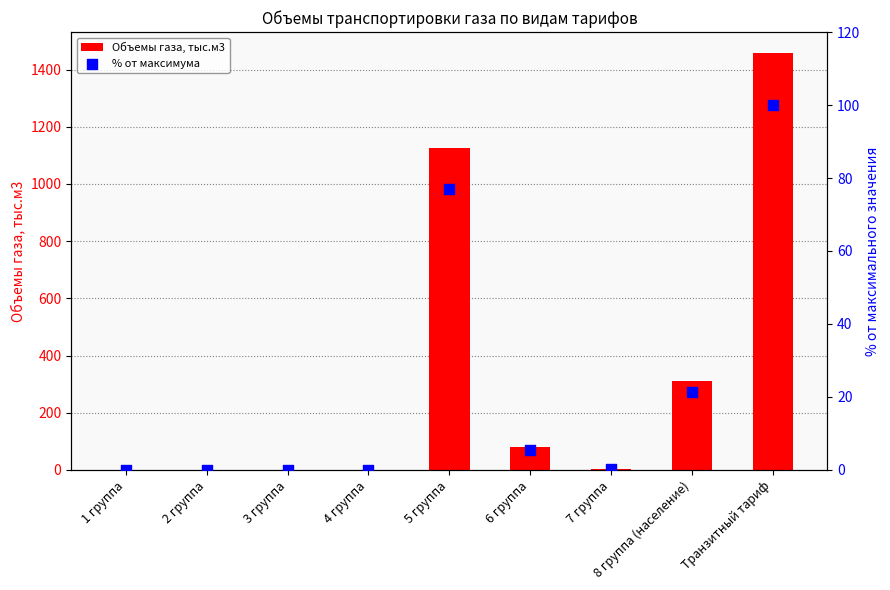

What is the total value across all series at 5 группа?

1201.2